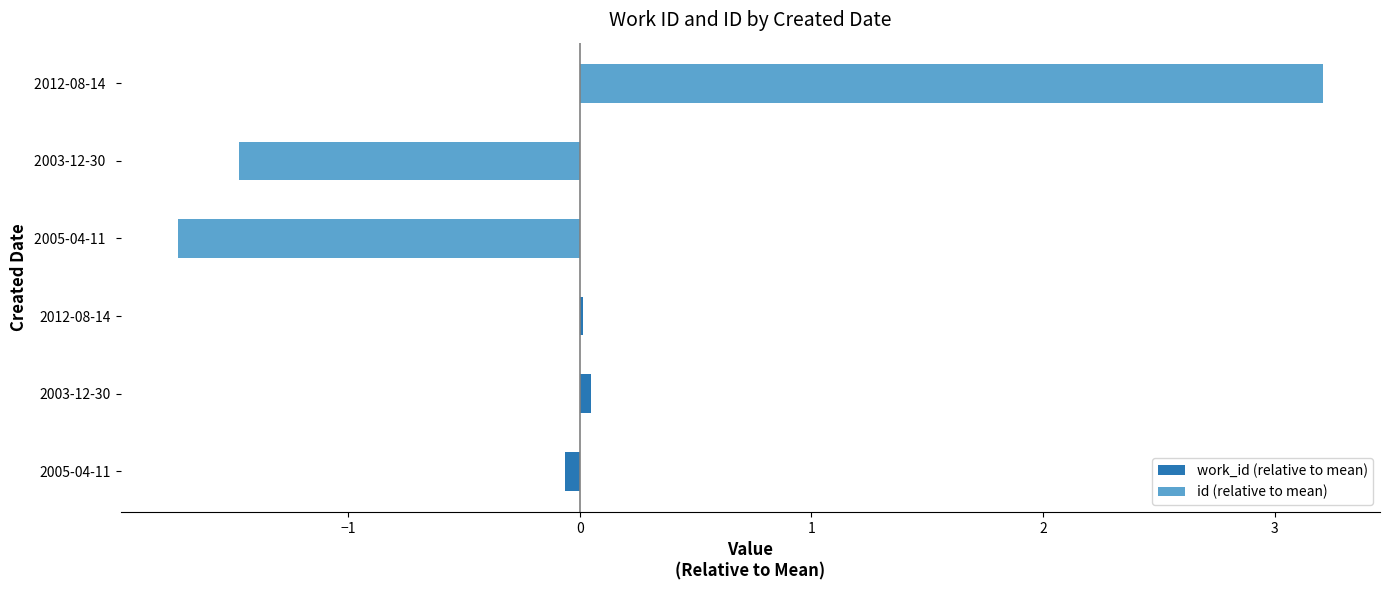

How many bars are there in total?

6